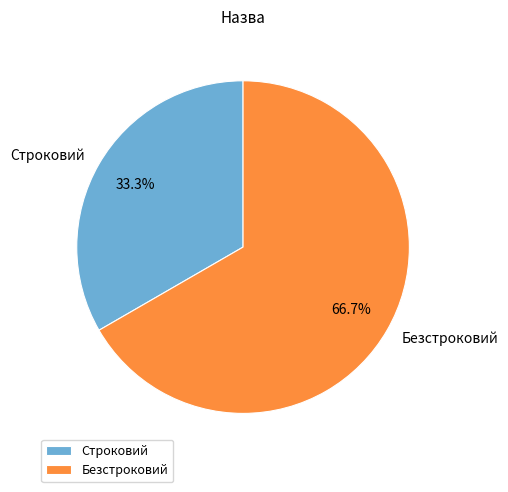

What percentage is the Строковий slice, to the nearest percent?

33%